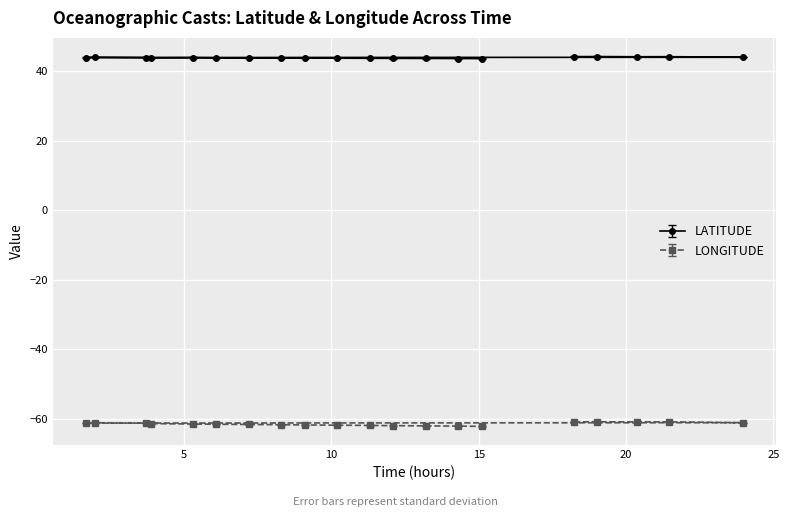

What is the value of the LONGITUDE point at the 14th from the left?

-62.1